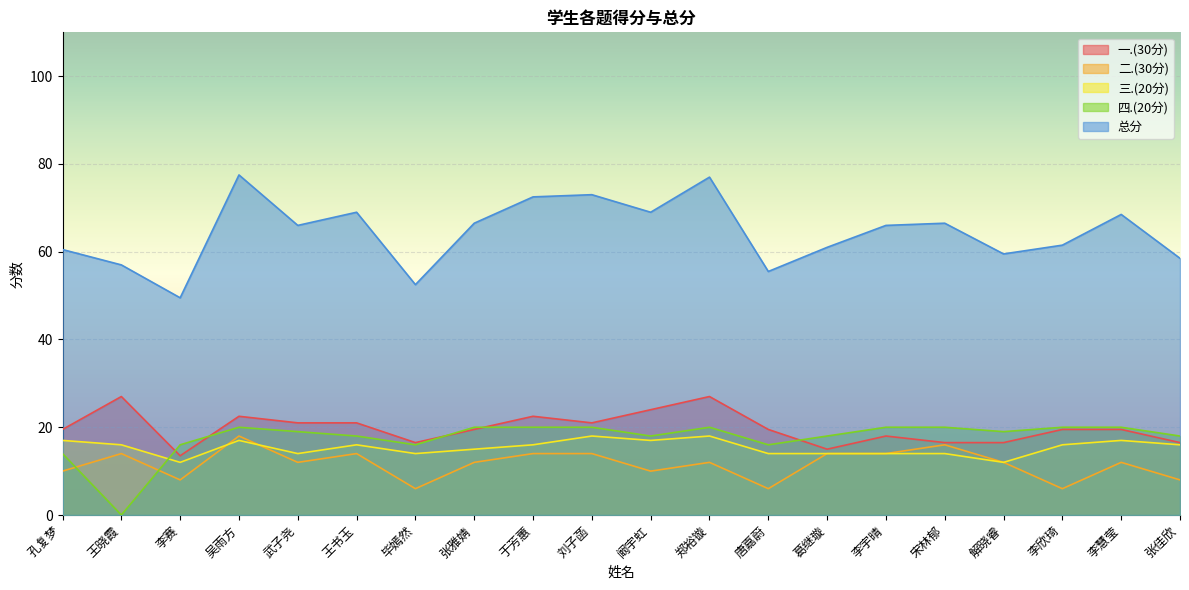

How many lines are shown in the chart?

5